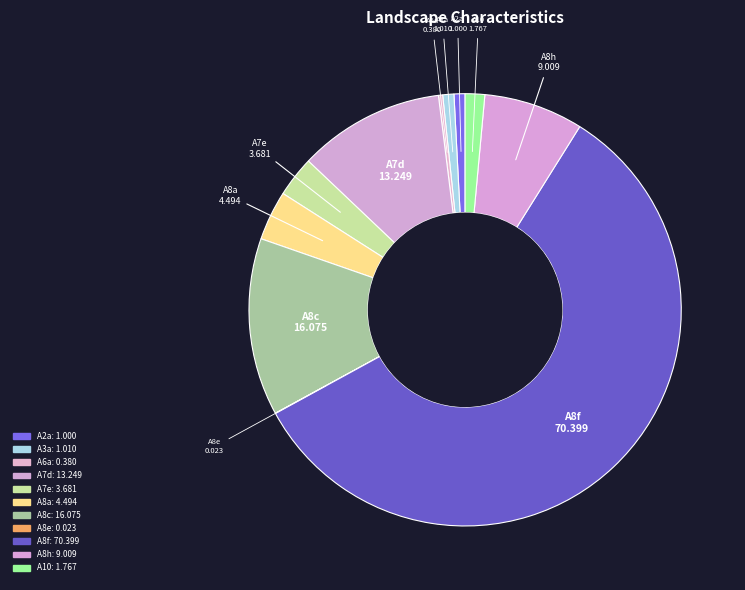

How many slices are in this pie chart?

11